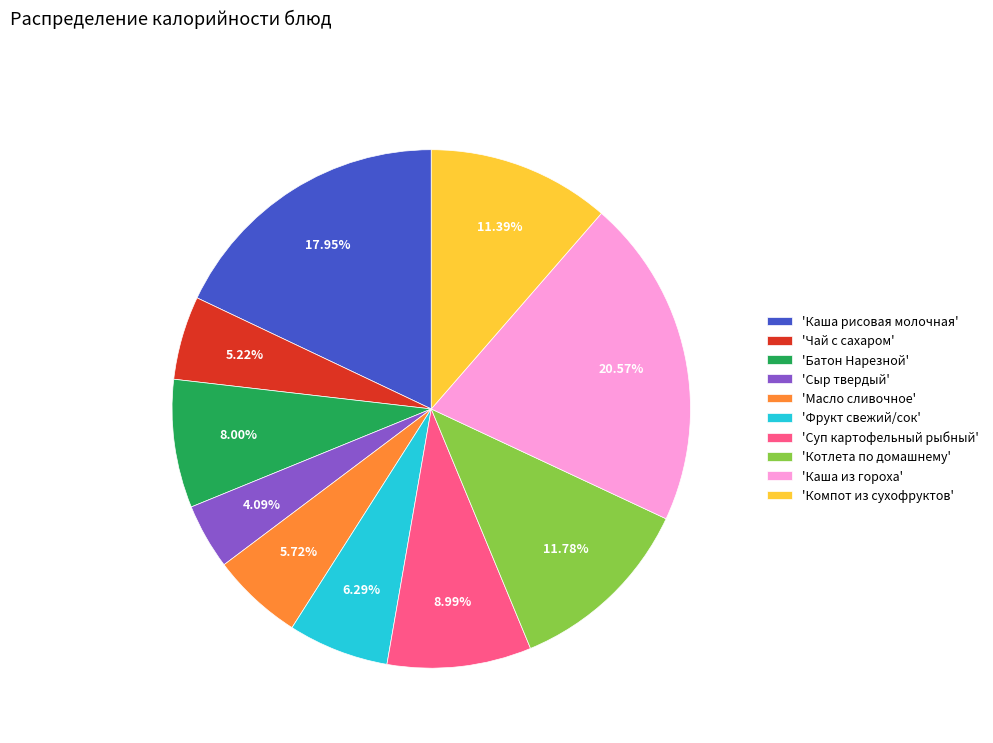

To the nearest percent, what is the average slice percentage?

10%